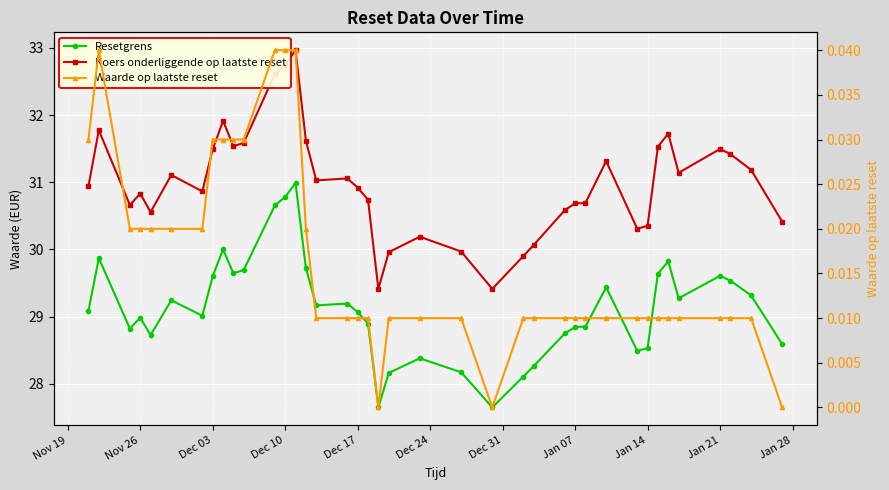

How many lines are shown in the chart?

3